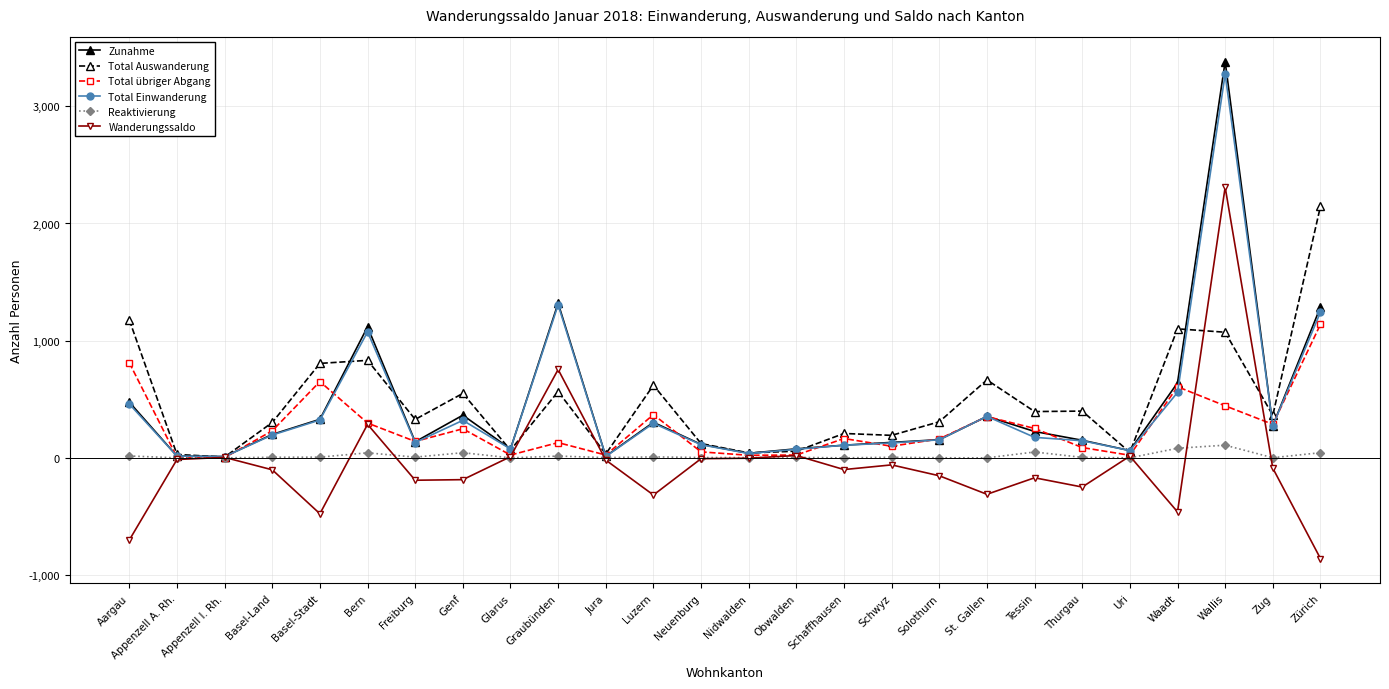

At how many categories does at least one series exceed 869?

6